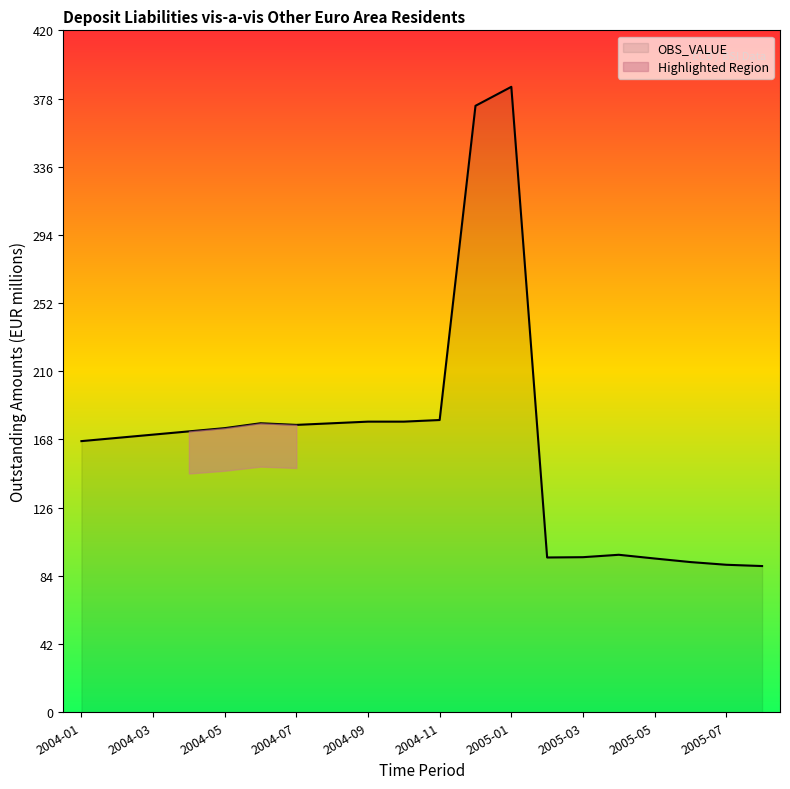

How many lines are shown in the chart?

1